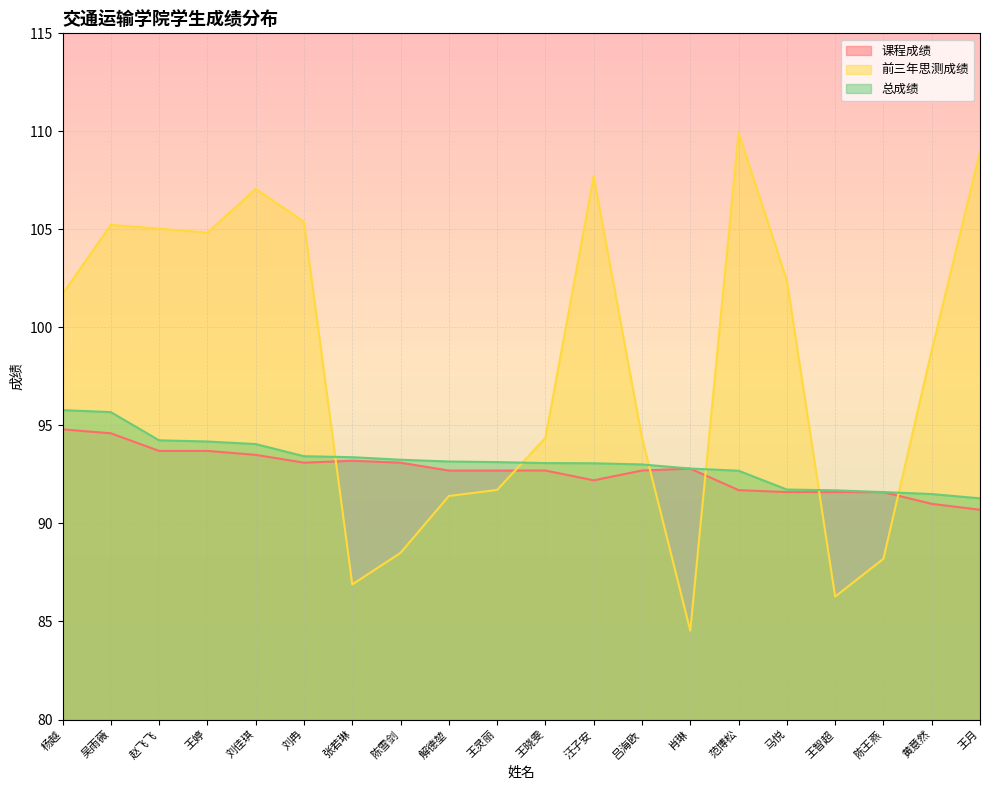

What is the average value of the 总成绩 series?

93.1